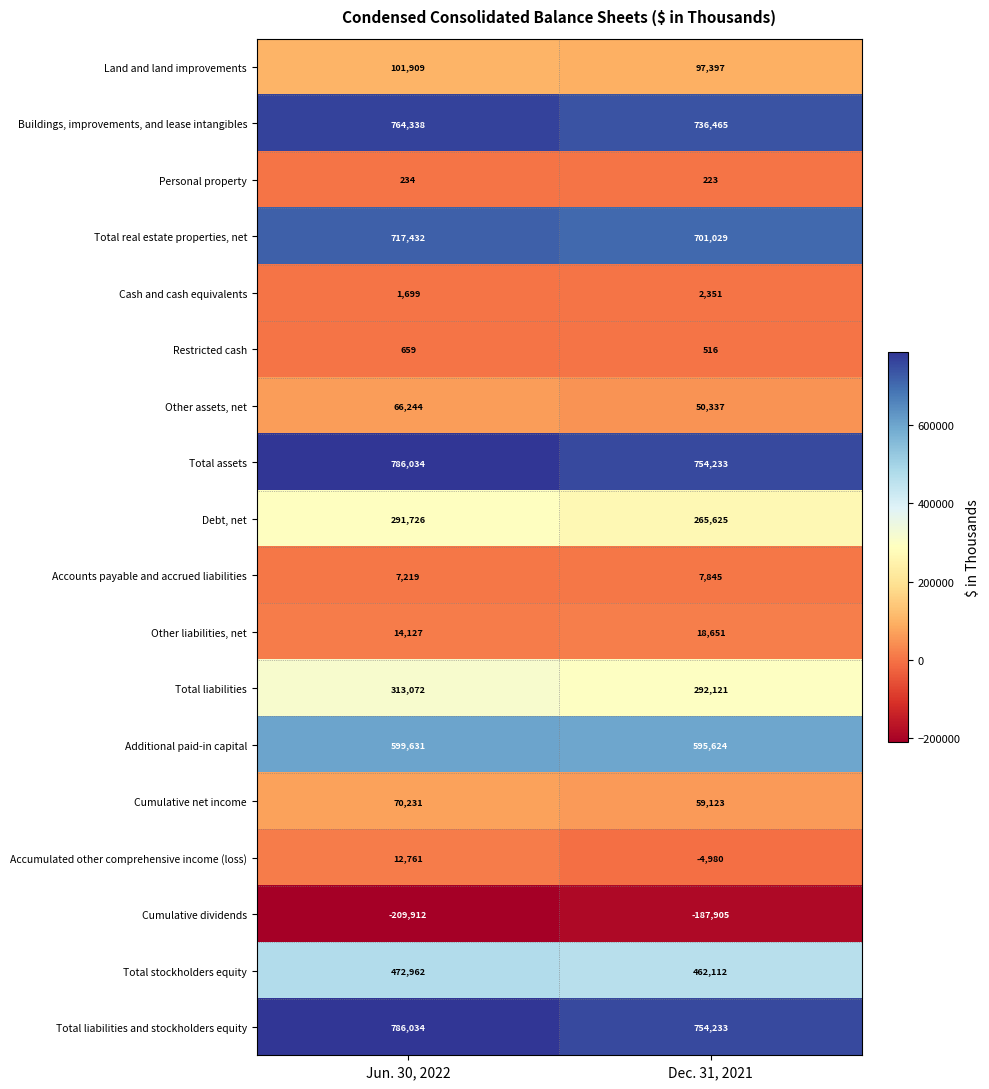

What is the spread (max minus min) of values at Dec. 31, 2021?

942138